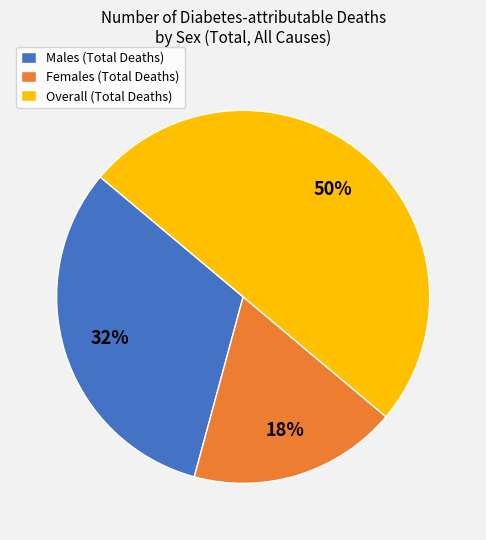

What is the ratio of the value at Females to the value at Males?

0.6